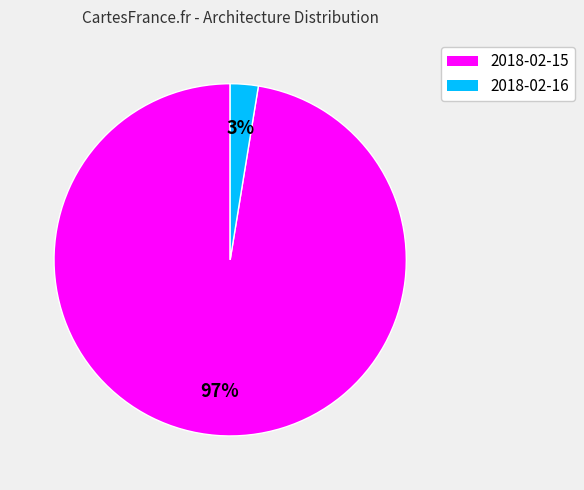

Rank the categories by value from highest to lowest.

2018-02-15, 2018-02-16